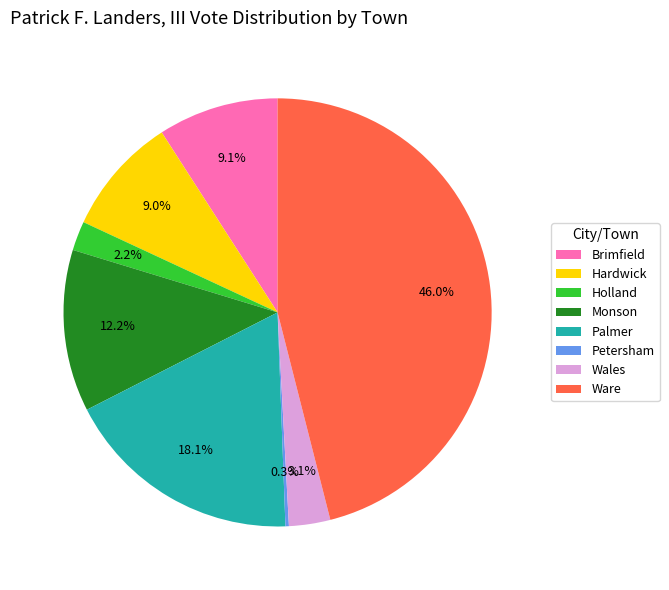

How much of the chart is everything except Monson?

87.8%